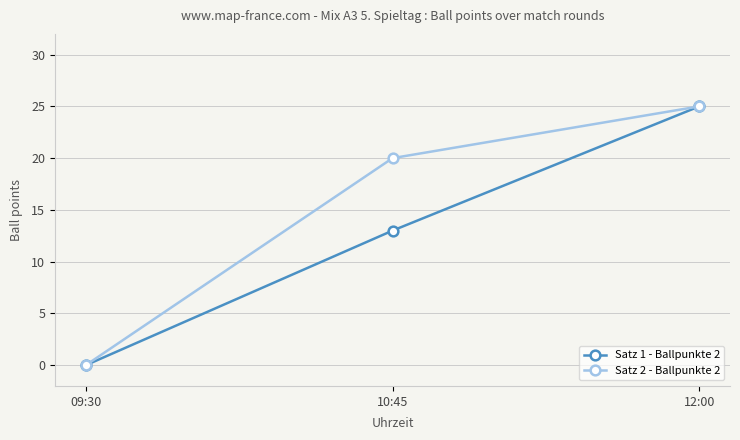

Is the value of Satz 2 - Ballpunkte 2 at 10:45 greater than the value of Satz 1 - Ballpunkte 2 at 10:45?

Yes